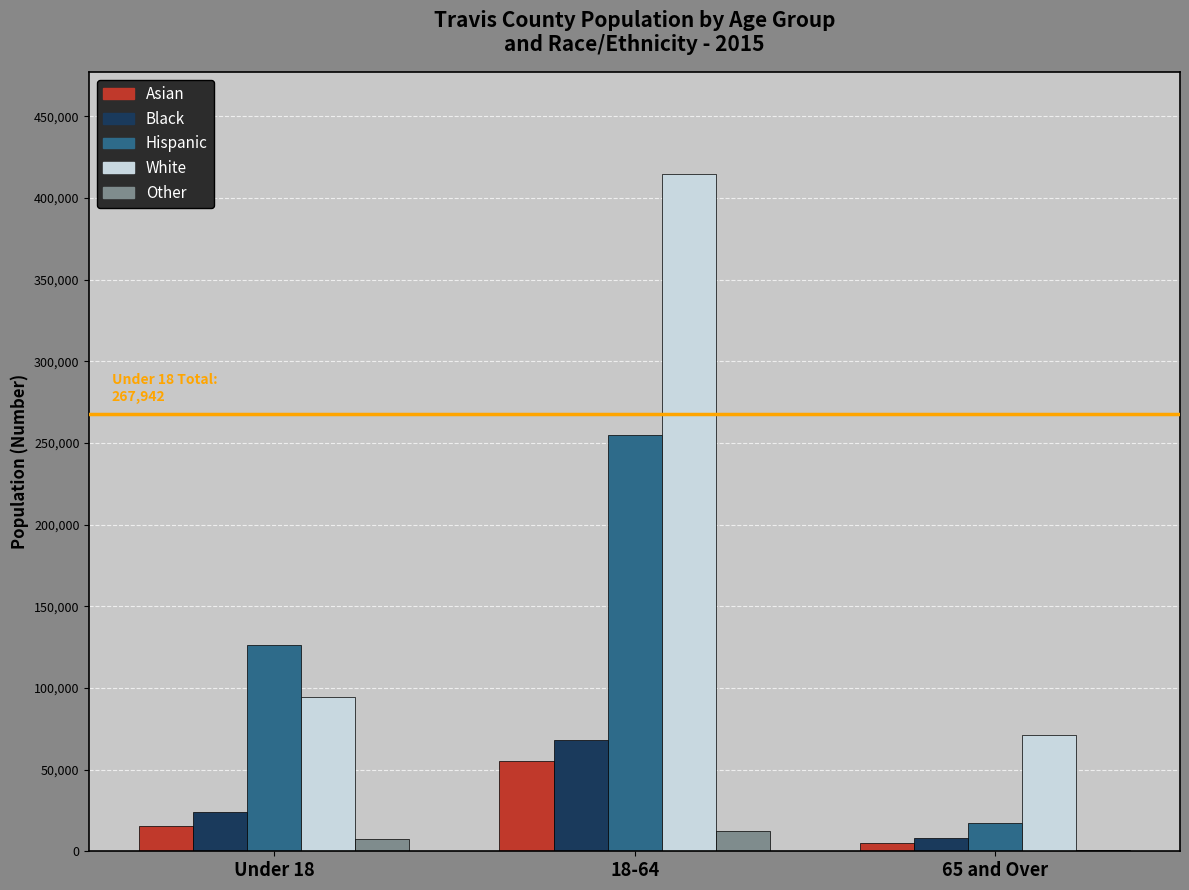

Which series has the largest total across all categories?

White